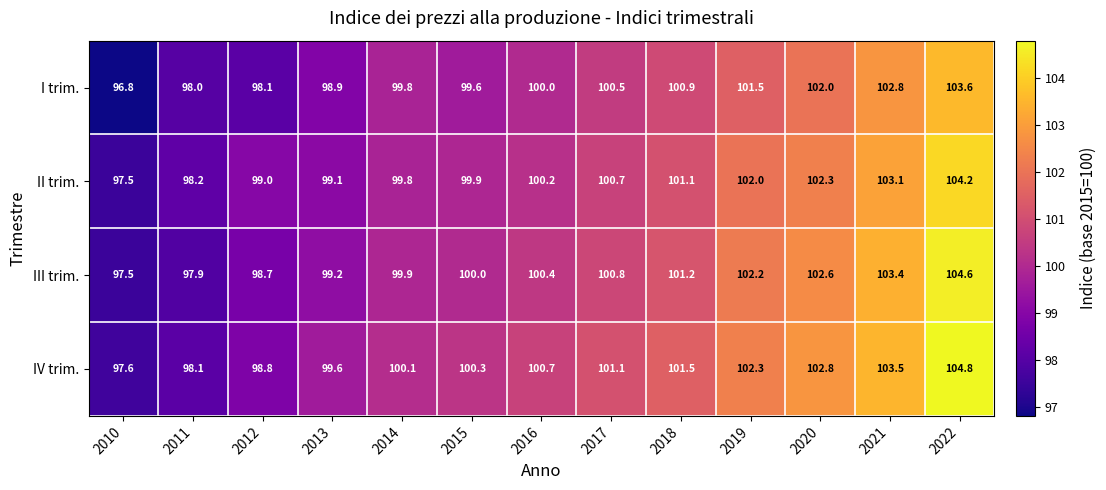

Where is III trim. nearest to the value 101?

2017